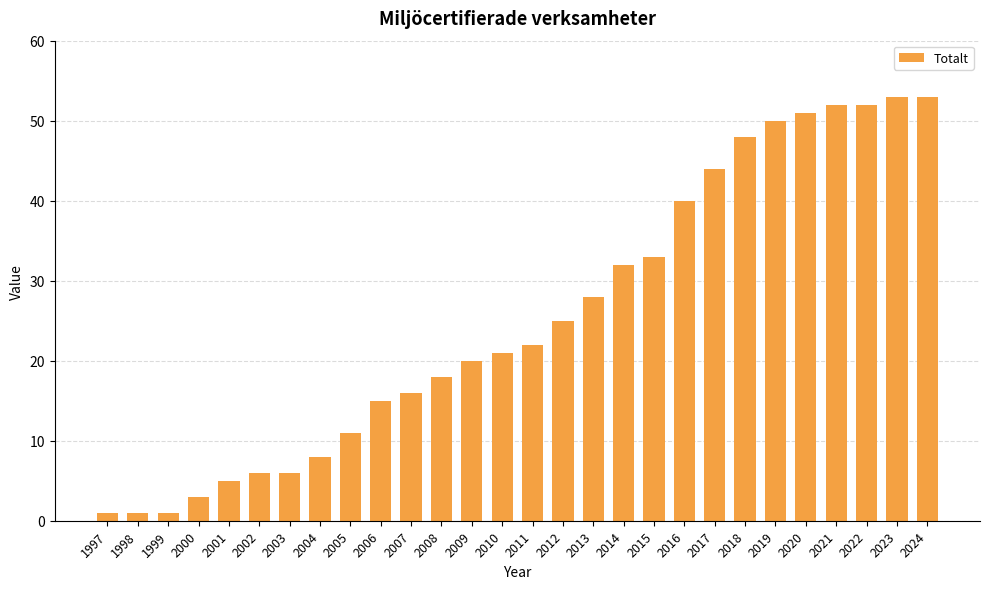

True or false: the data shows 6 at 2008.

False